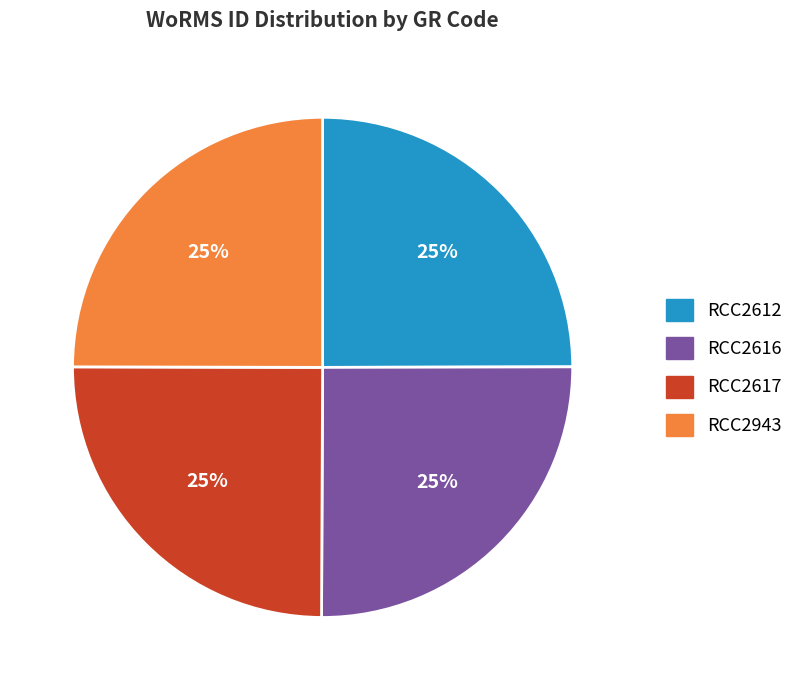

What percentage is the RCC2617 slice, to the nearest percent?

25%